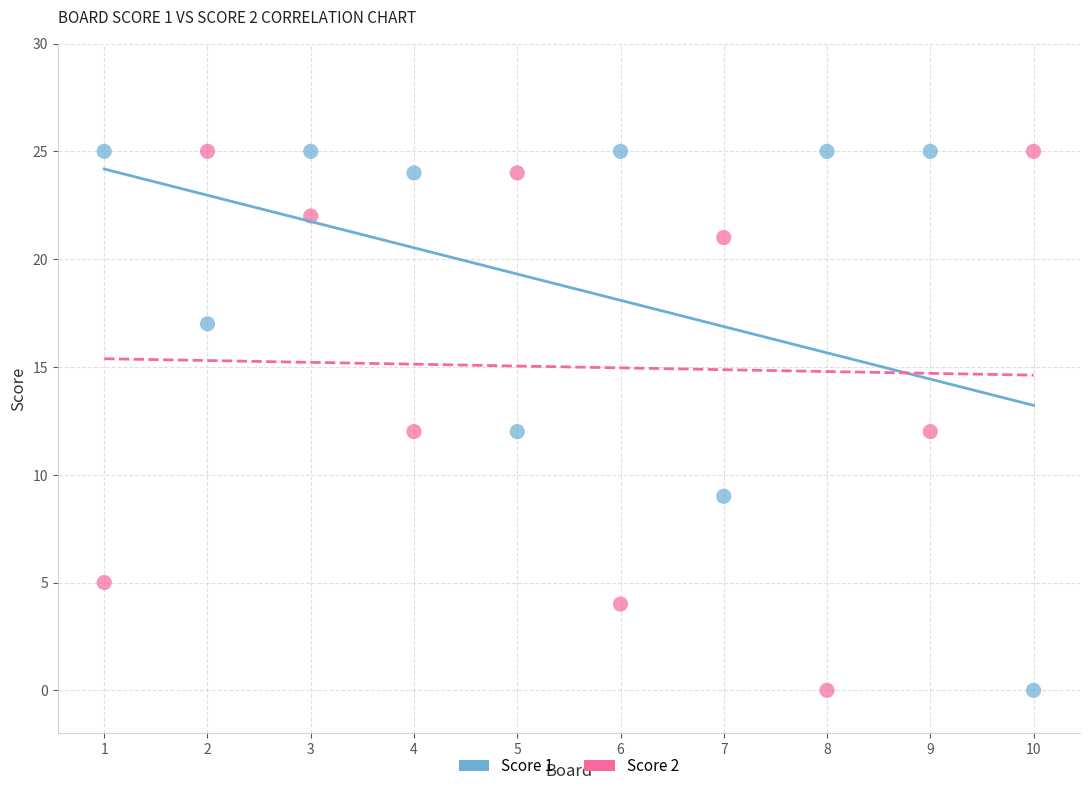

What is the X range (max minus min) for the scatter plot?

9